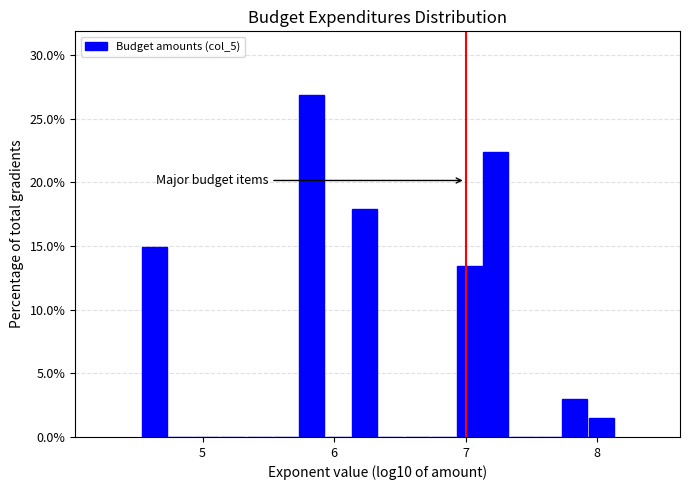

Read against the x-axis, roughly where is the centre of the tallest bar?

5.8